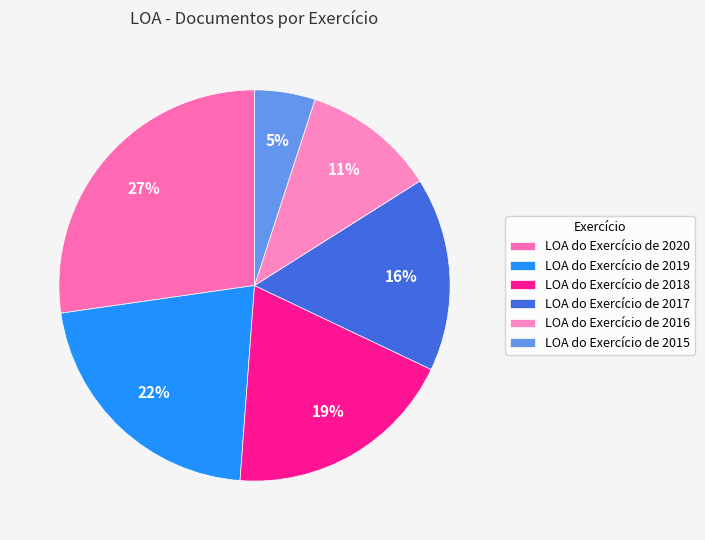

True or false: LOA do Exercício de 2016 accounts for 11% of the total.

True